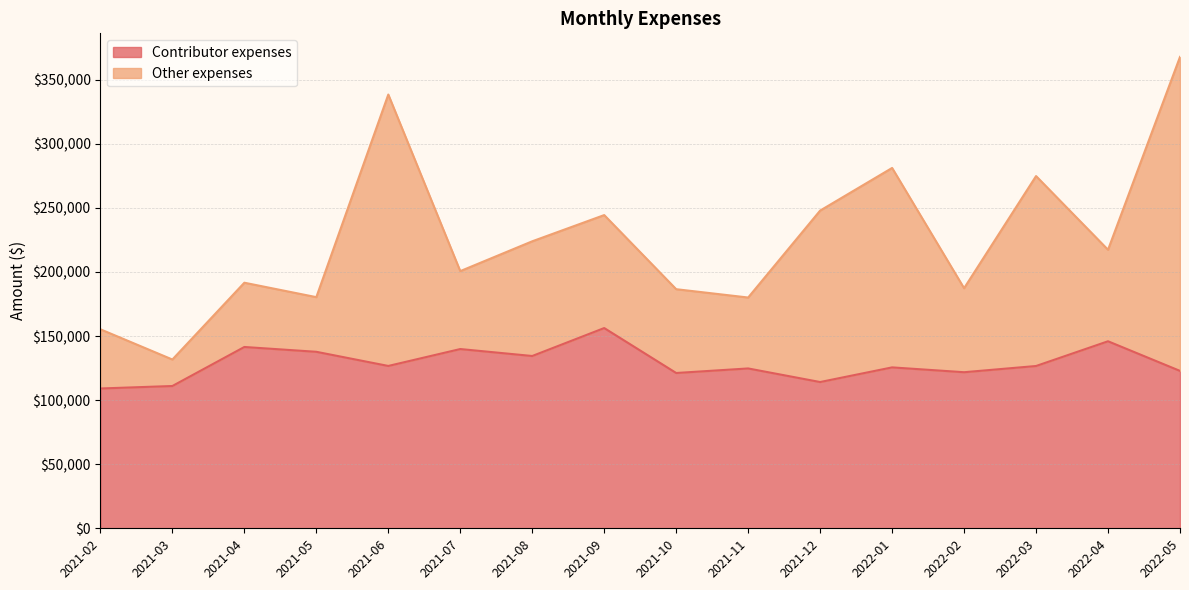

Reading left to right, extract all data points from this chart.

109075.0	111010.0	141460.0	137700.0	126660.0	139850.0	134424.0	156230.0	121160.0	124710.0	114110.0	125539.7	121766.6	126620.0	145915.0	122800.0